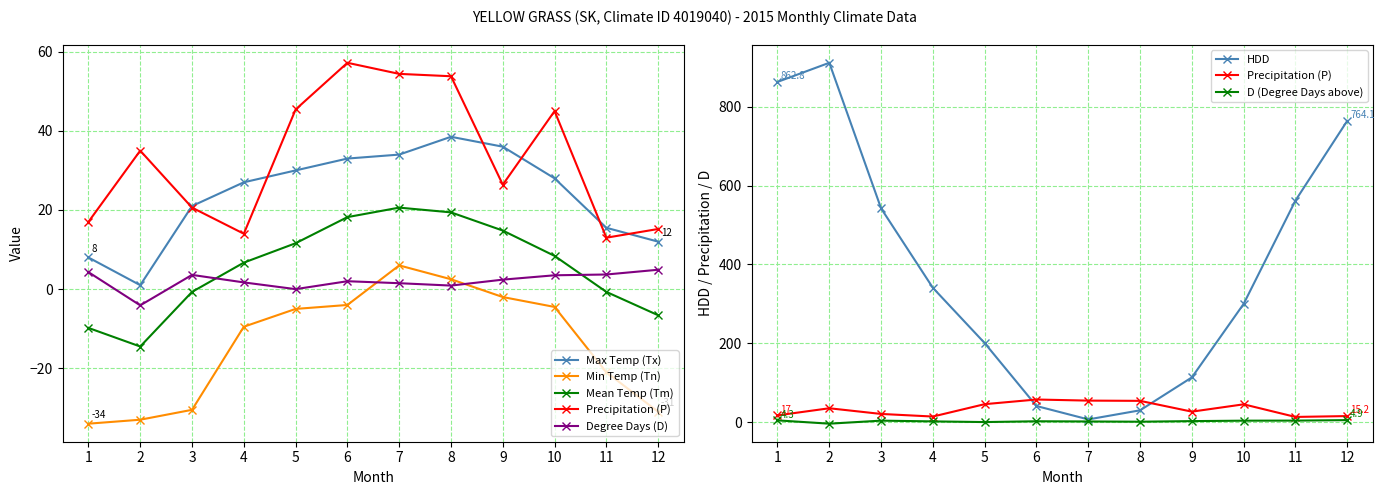

What is the sum of all HDD values?

4673.2